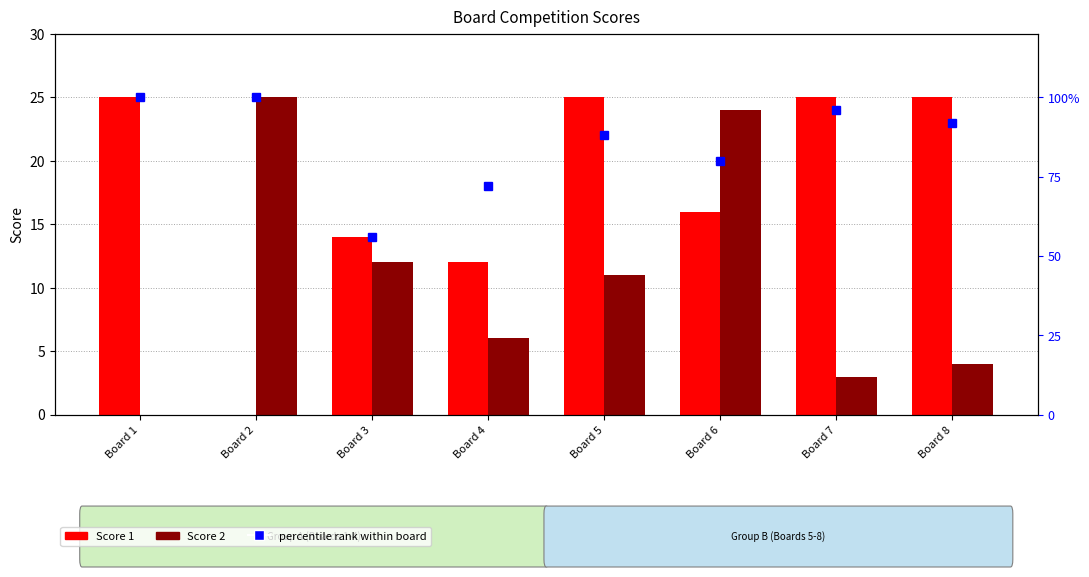

Count the number of data series in this chart.

3